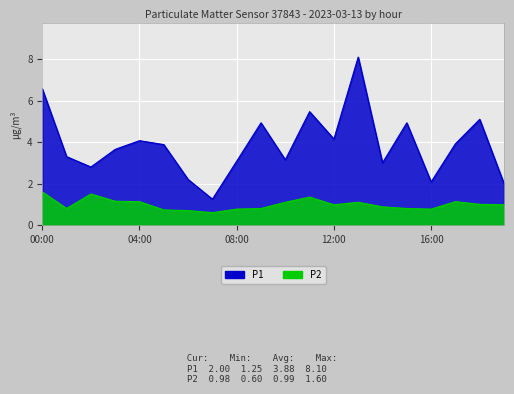

At which label is P1 closest to 4?

04:00